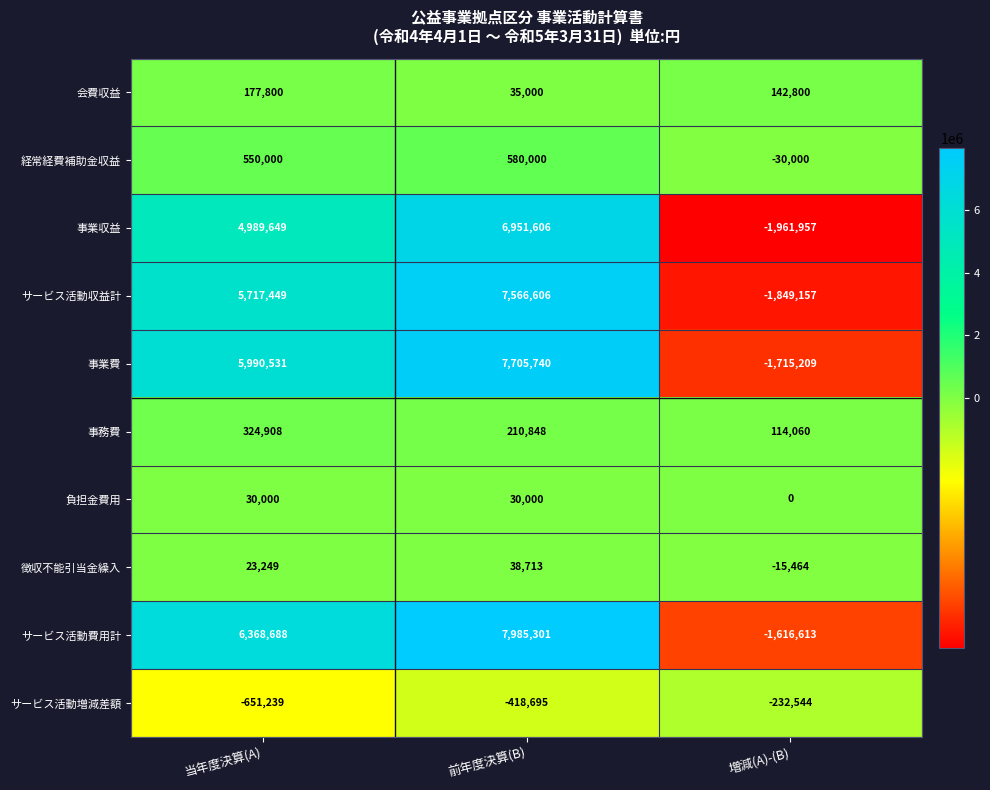

What is the approximate value of 事務費 at 増減(A)-(B)?

114060